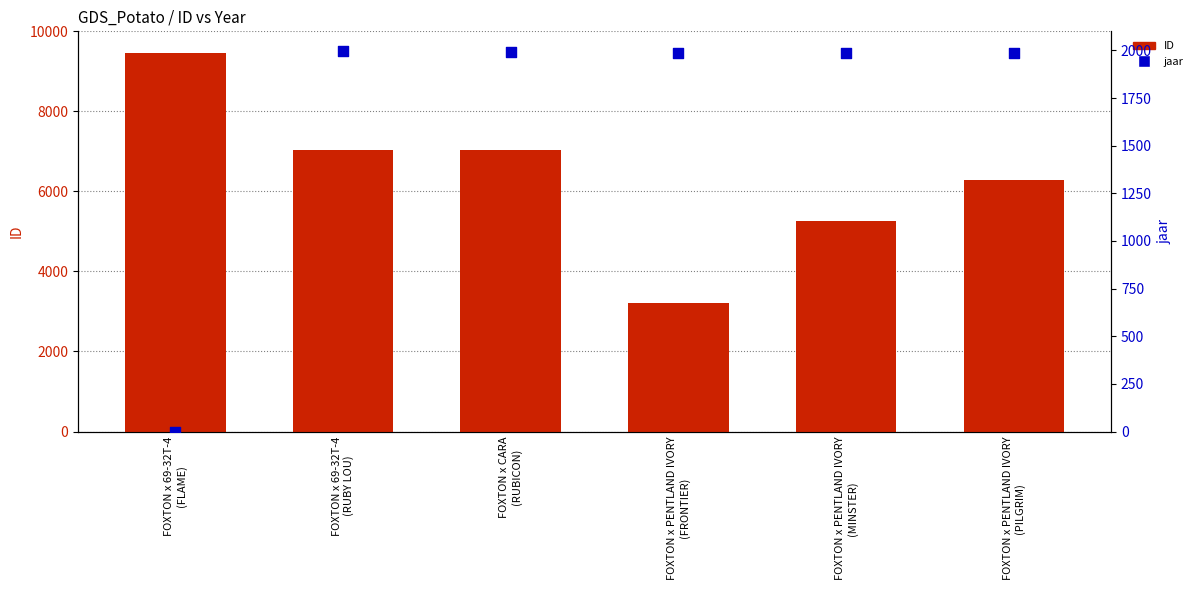

Which series has the largest Y range (max minus min)?

ID